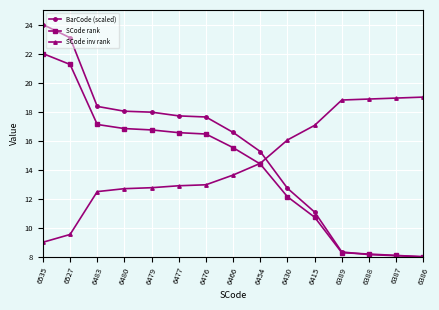

Which category has the lowest value in the SCode inv rank series?

6535